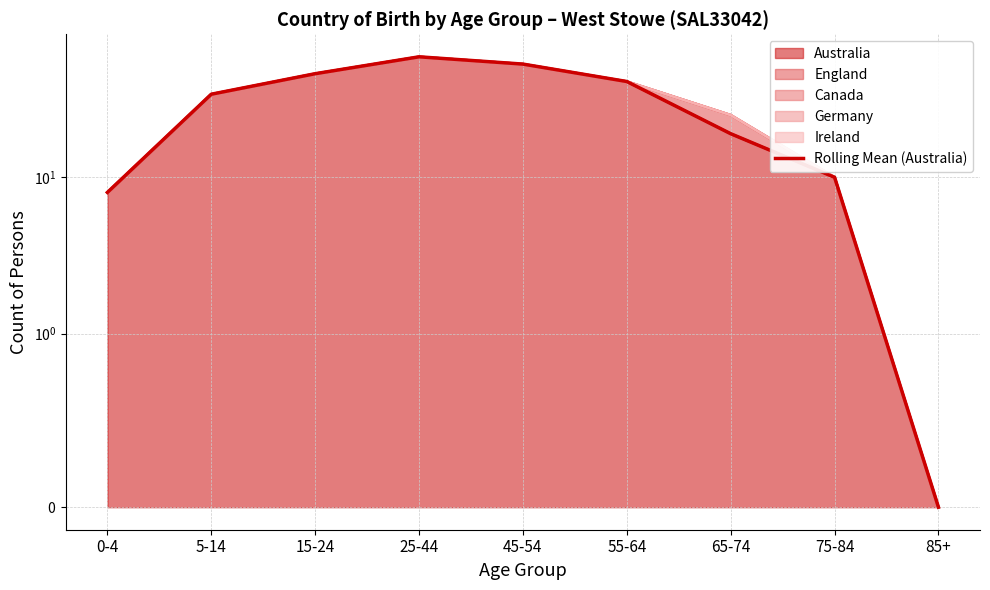

Where does the data first go above 34?

15-24